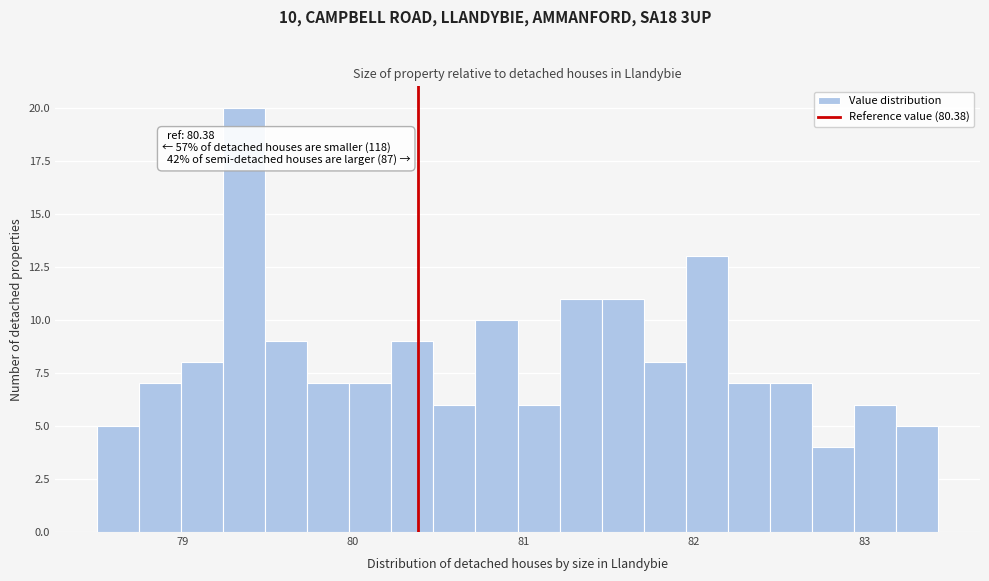

Around what value on the x-axis is the tallest bar? Give the approximate position of its centre, as read against the axis.

79.4